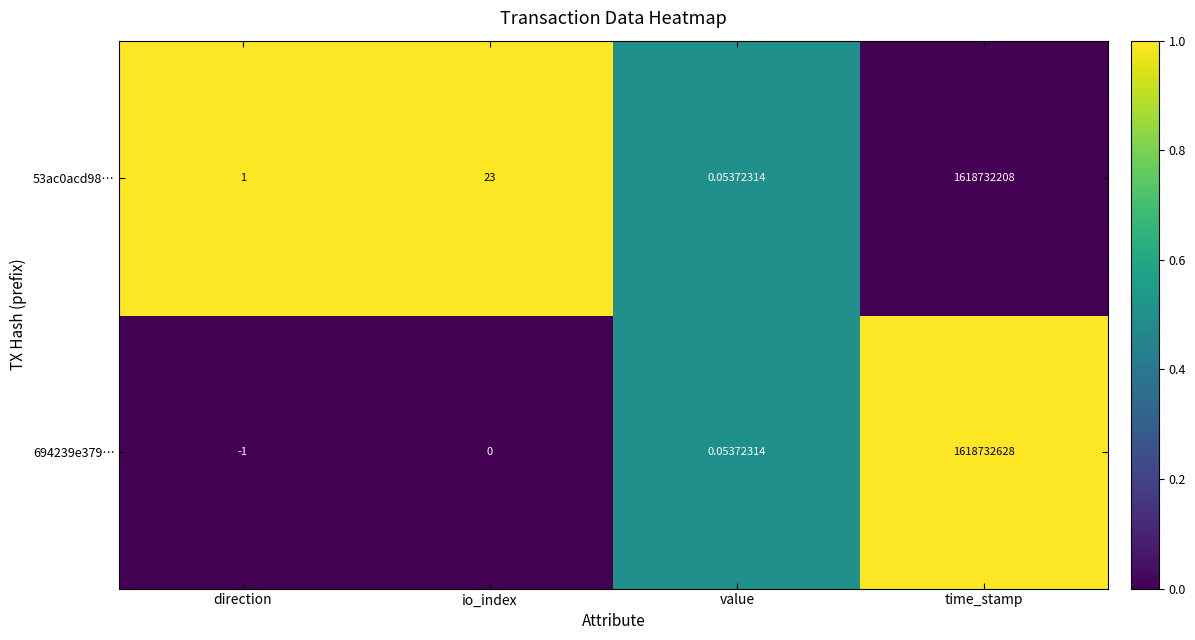

How many series are shown in this chart?

2